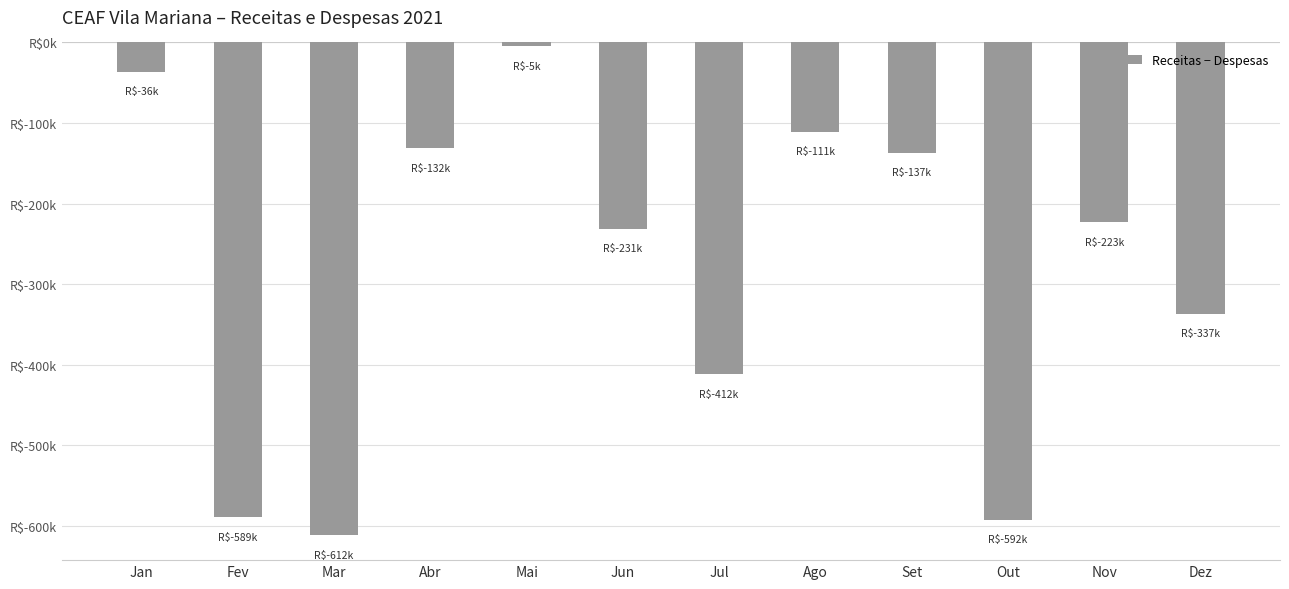

Does the chart contain any negative values?

Yes